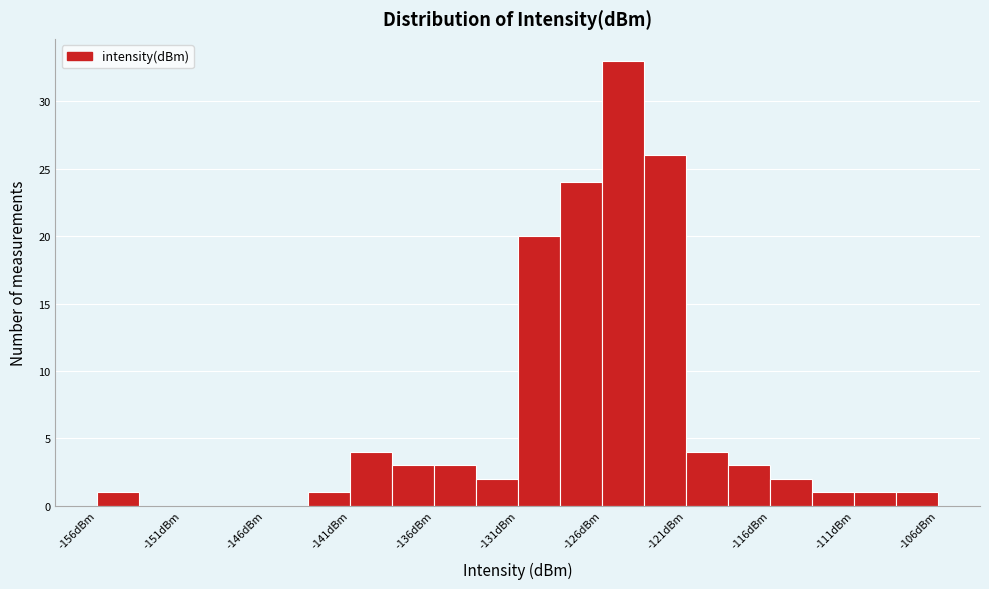

How tall is the bar that spans -118.5 to -116.0 on the x-axis? Neither the bar edges nor the heights are printed on the chart, so give them approximately, as read against the axes.

3